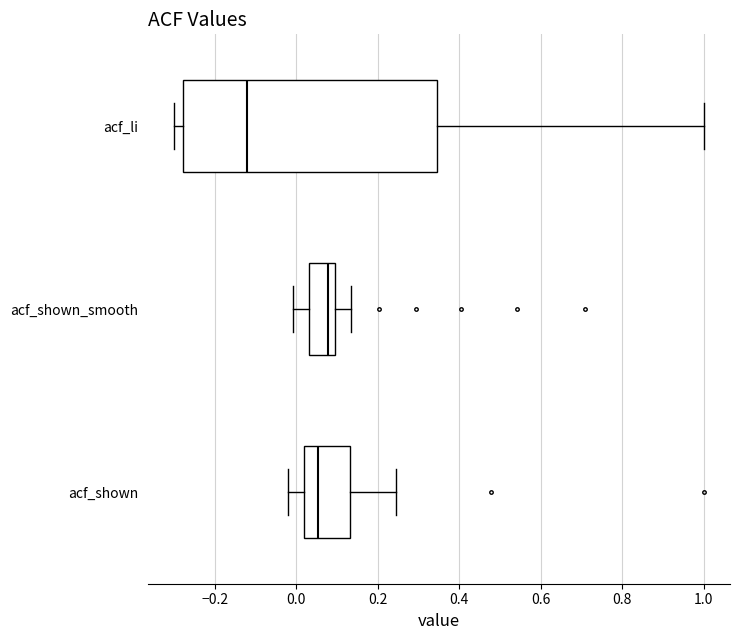

Reading bottom to top, read every box against the x-axis: the position of its median line, the range the box covers, and the ends of its whiskers. The values are not printed on the chart, so give them approximately, as read against the axis.

acf_shown: median 0.06, box 0.02 to 0.14, whiskers -0.02 to 0.24
acf_shown_smooth: median 0.08, box 0.04 to 0.10, whiskers 0.00 to 0.14
acf_li: median -0.12, box -0.28 to 0.34, whiskers -0.30 to 1.00